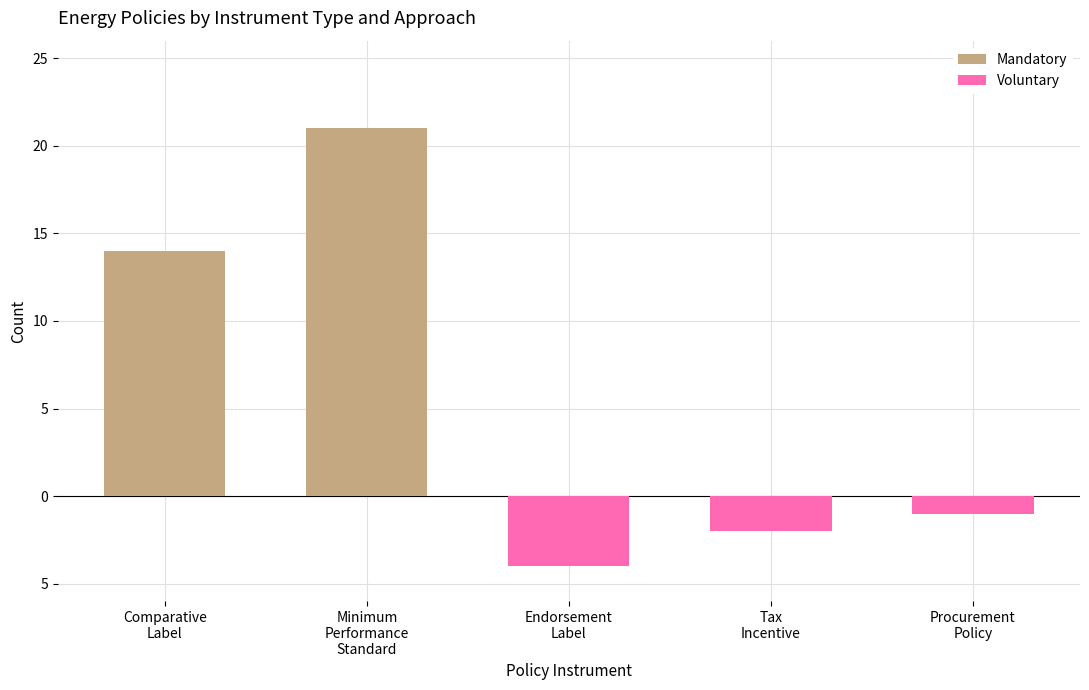

Count the number of data series in this chart.

2